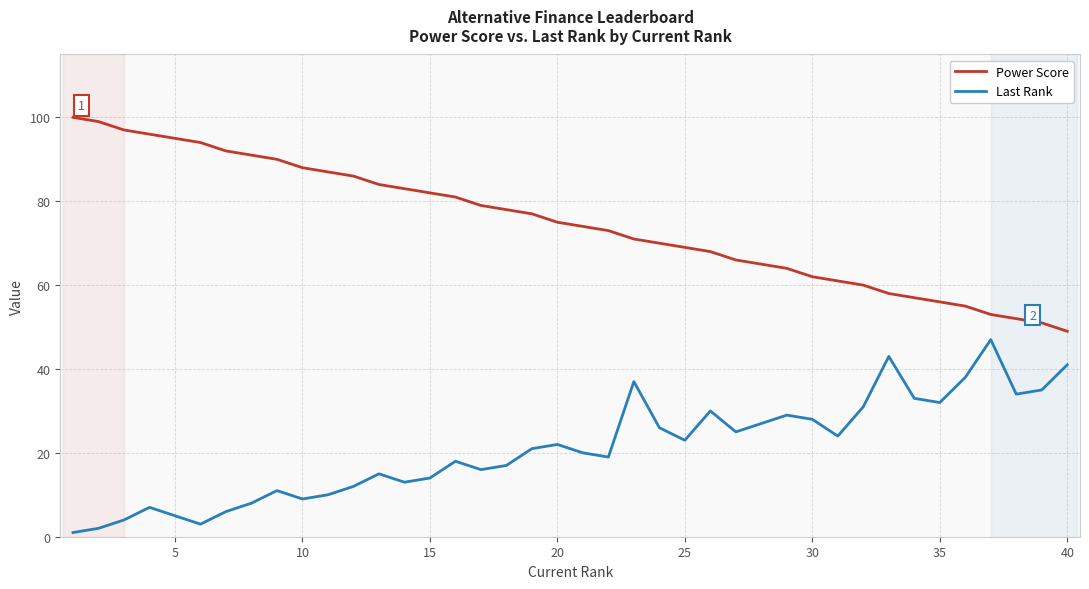

Which series has the largest total across all categories?

Power Score